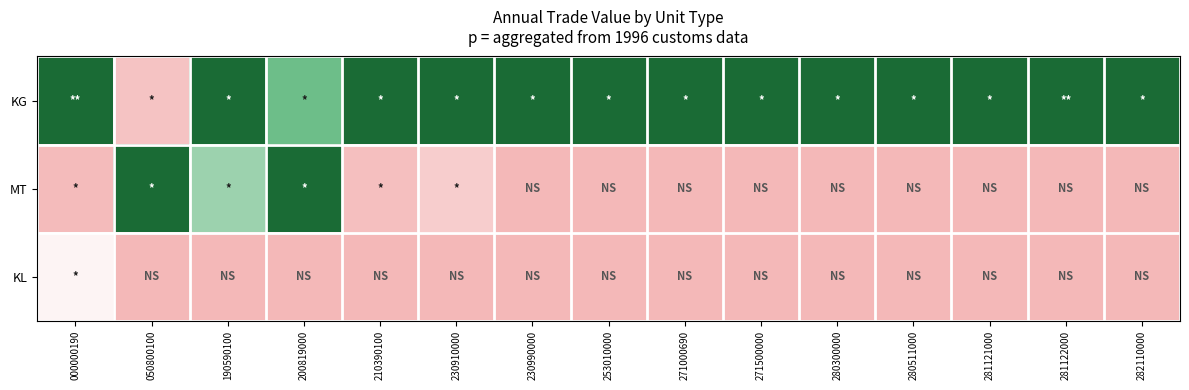

What is the total value across all series at 280300000?

1.0